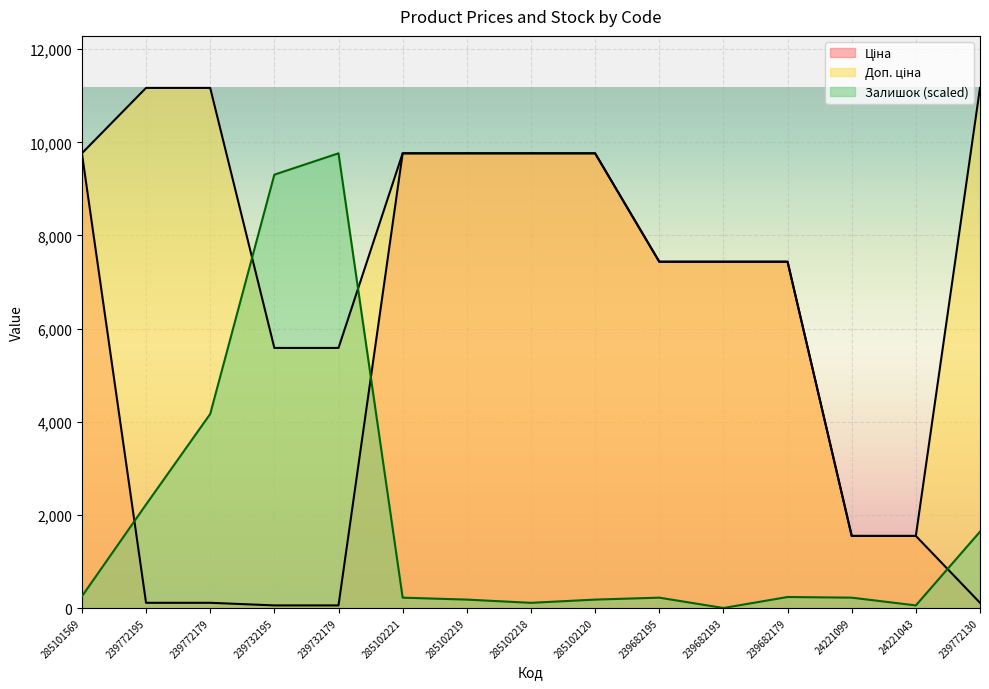

What is the value of the Залишок point at the 6th from the left?

222.2